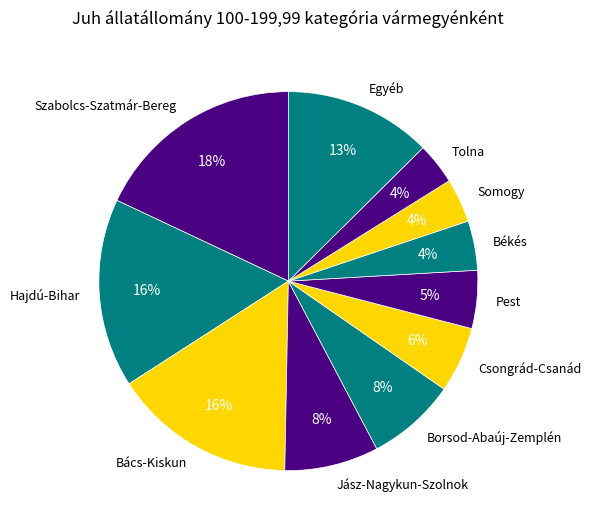

Which slice is the largest?

Szabolcs-Szatmár-Bereg